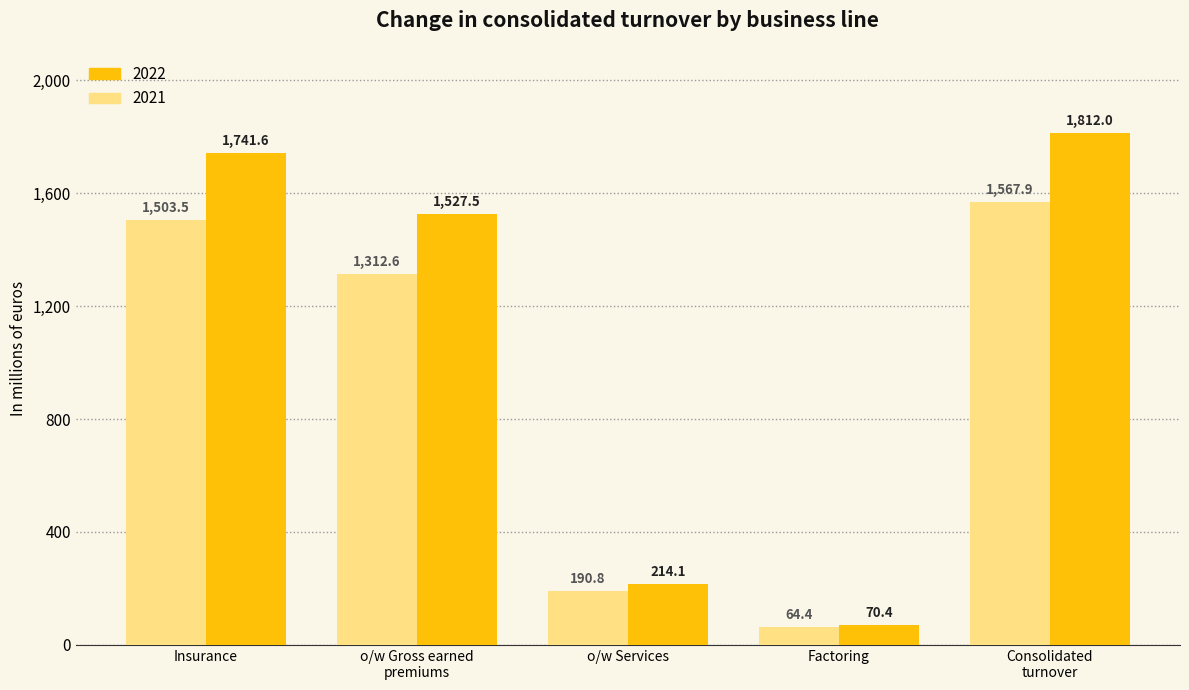

The value of 2022 at o/w Gross earned
premiums is 463.0. True or false?

False